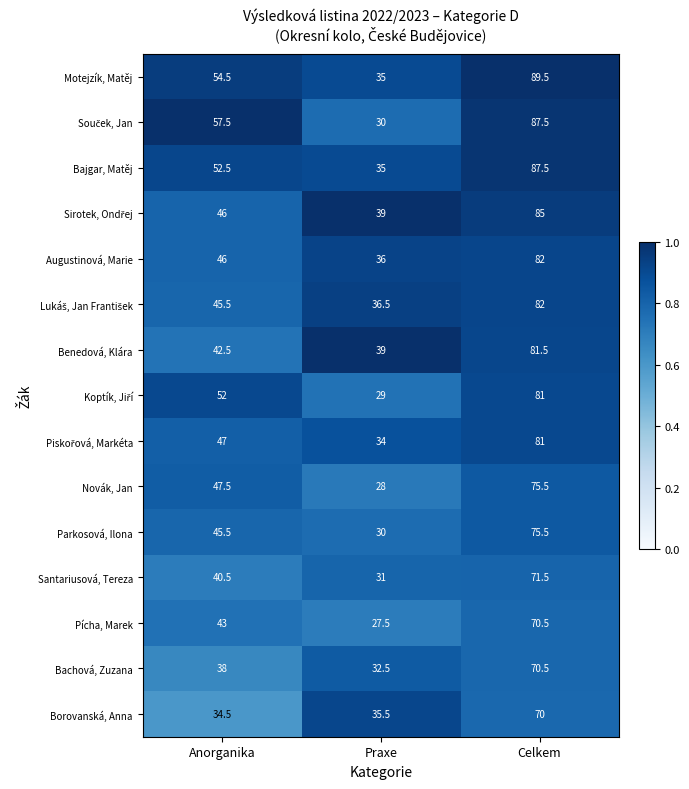

What is the minimum value shown in the chart?

27.5